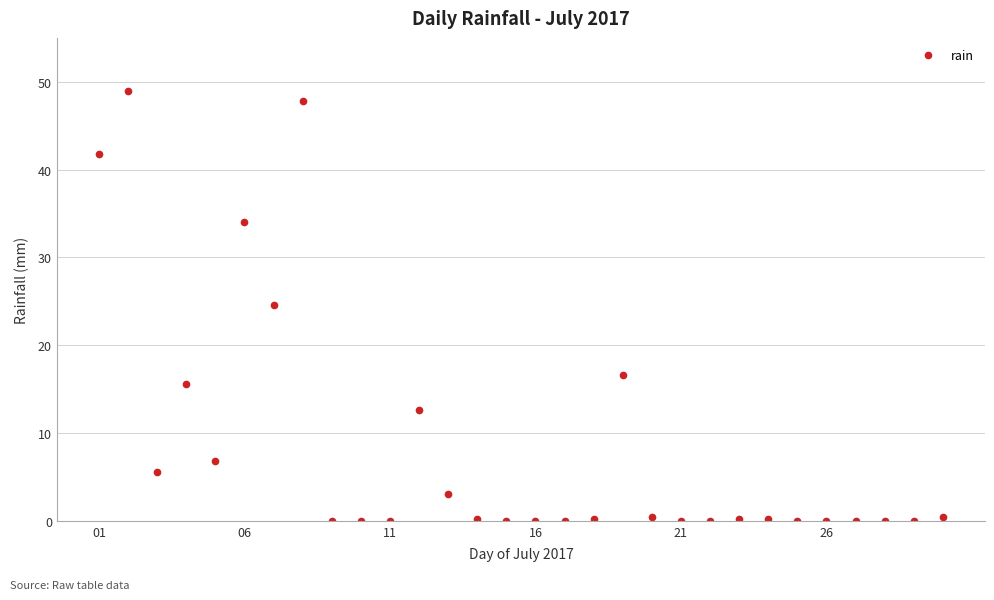

True or false: there are more than 2 points higher than both neighbors.

True